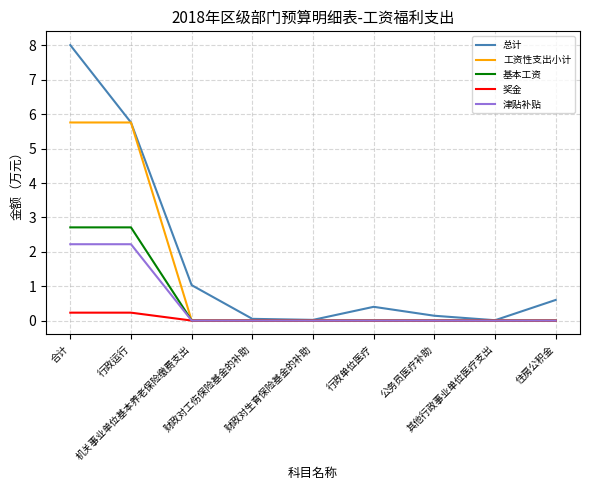

At which category is the sum across all series the highest?

合计